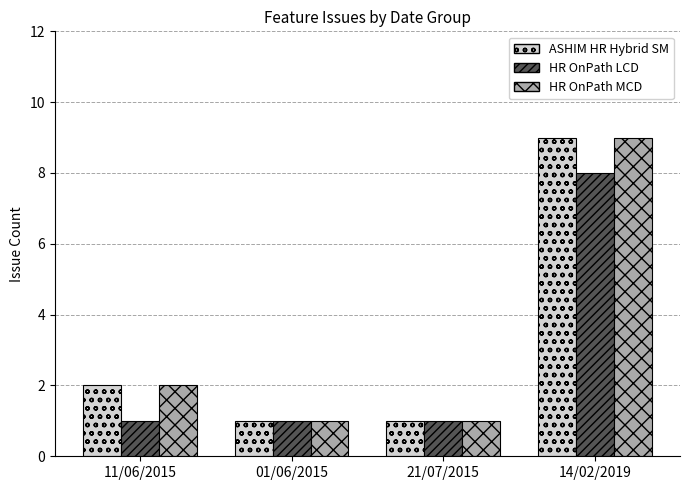

What are all the series names shown in the legend?

ASHIM HR Hybrid SM, HR OnPath LCD, HR OnPath MCD